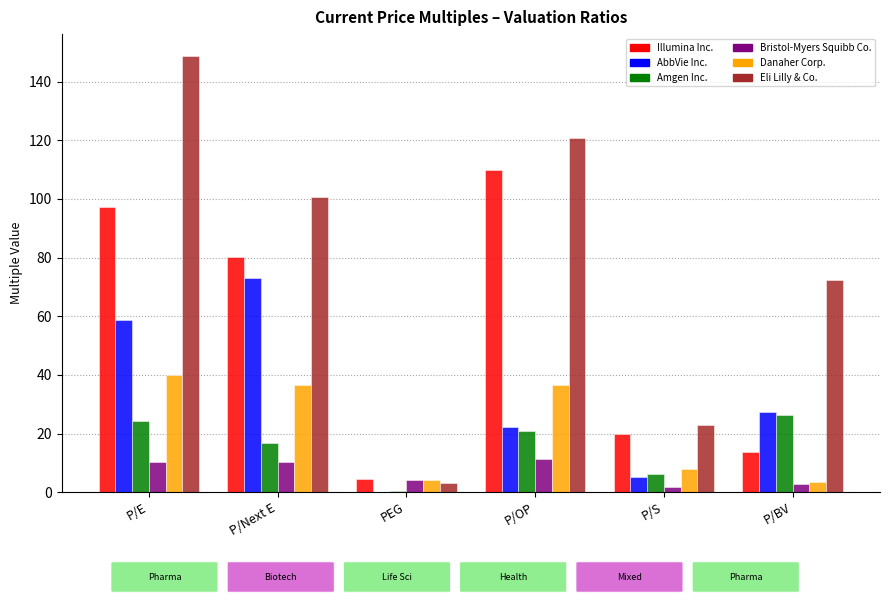

Is the value of Illumina Inc. at P/OP greater than the value of Danaher Corp. at P/S?

Yes